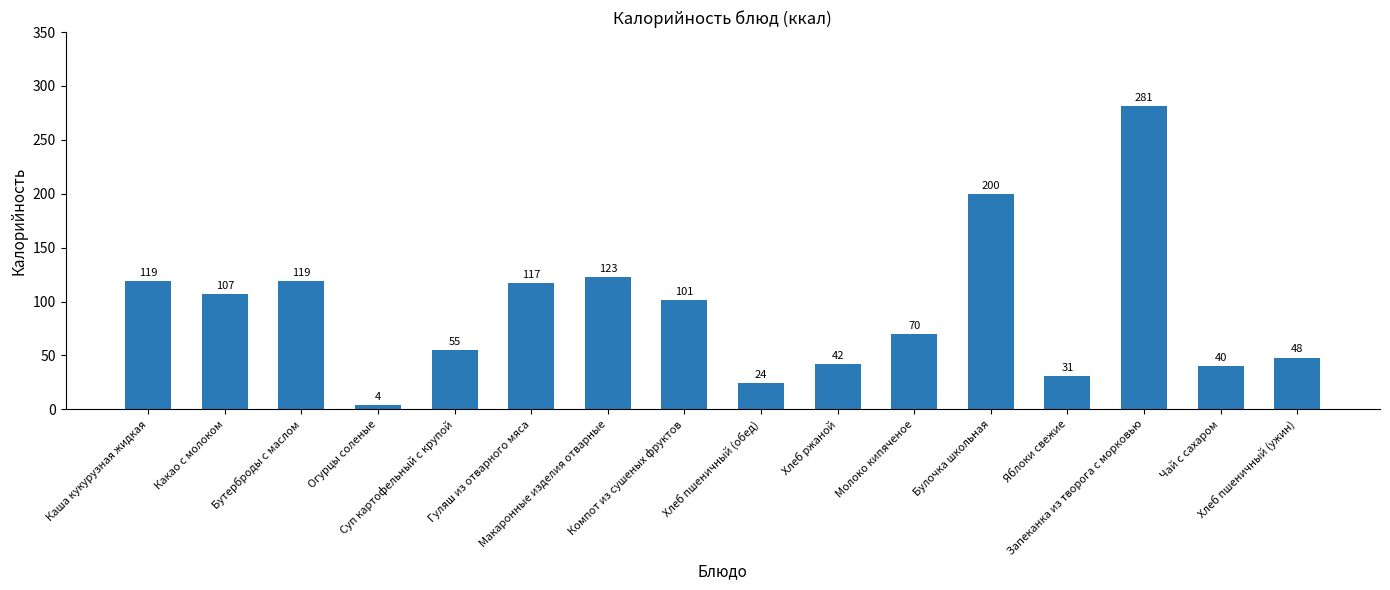

Are the bars grouped side by side (vs. stacked)?

No